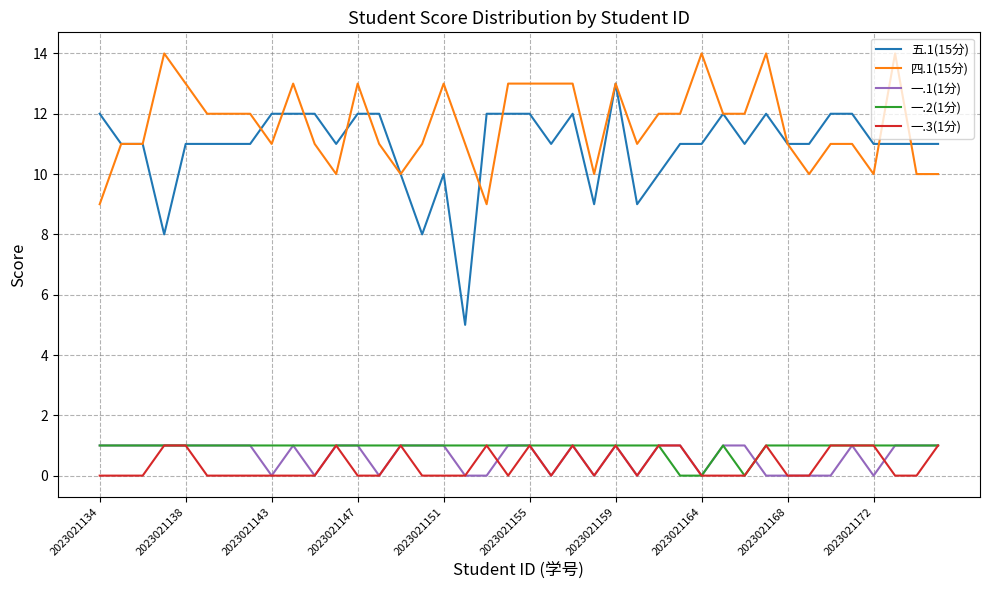

What is the sum of all 一.2(1分) values?

37